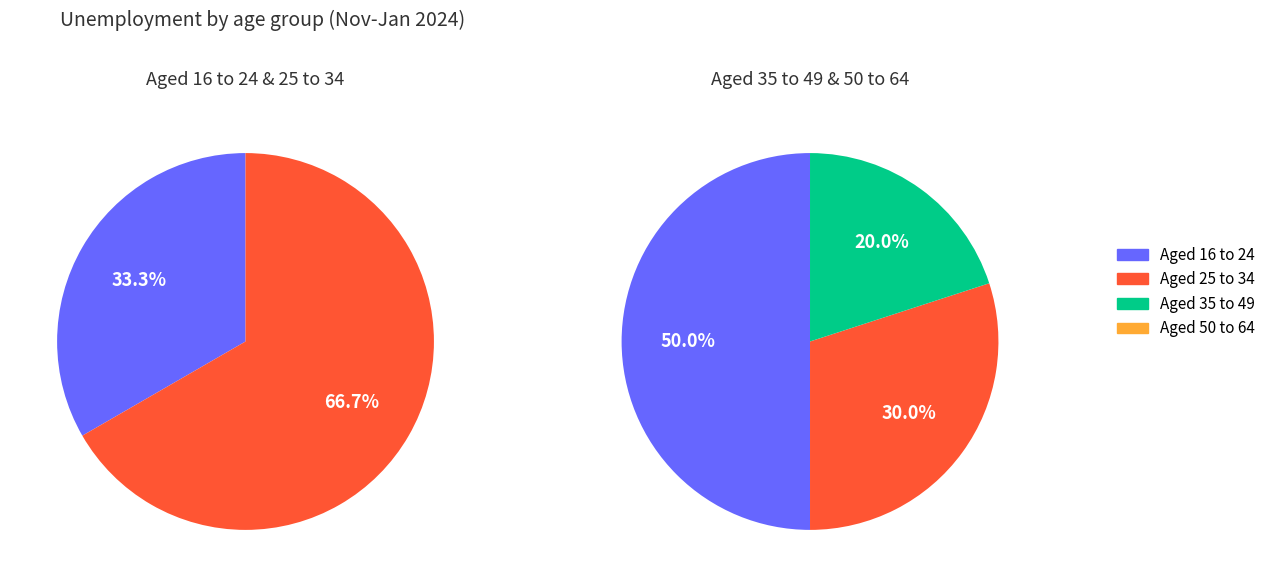

How many segments does this pie chart have?

4